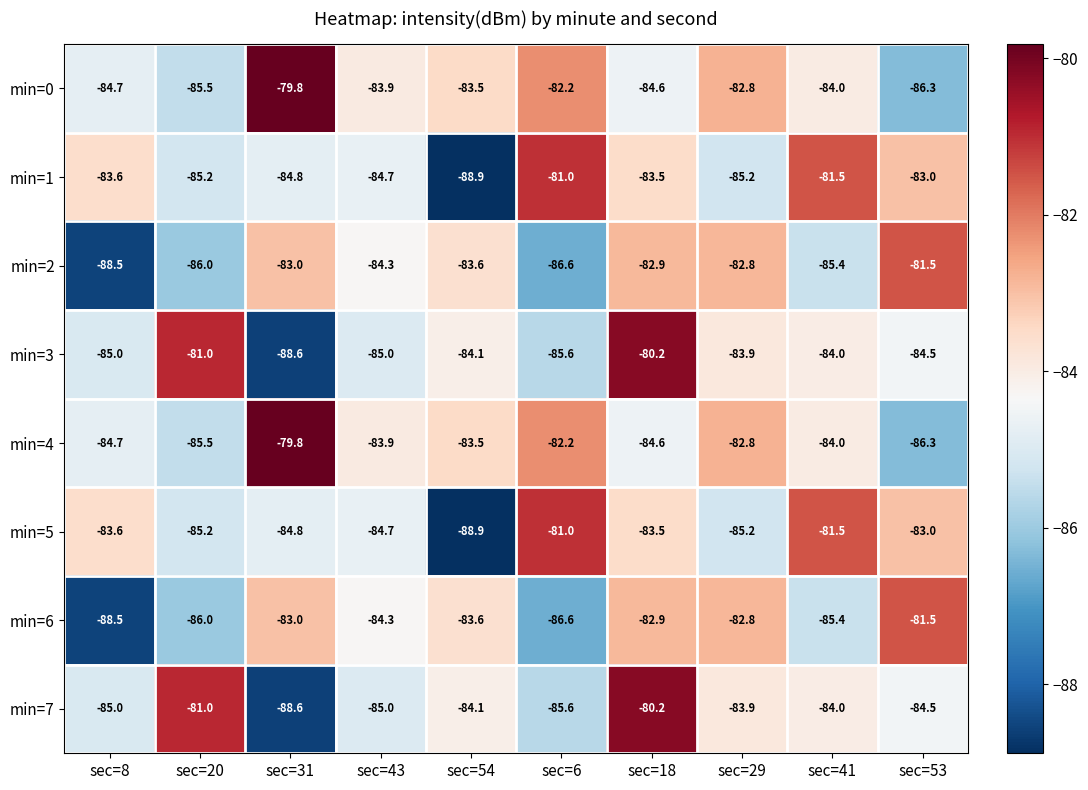

Count the number of categories in the chart.

10